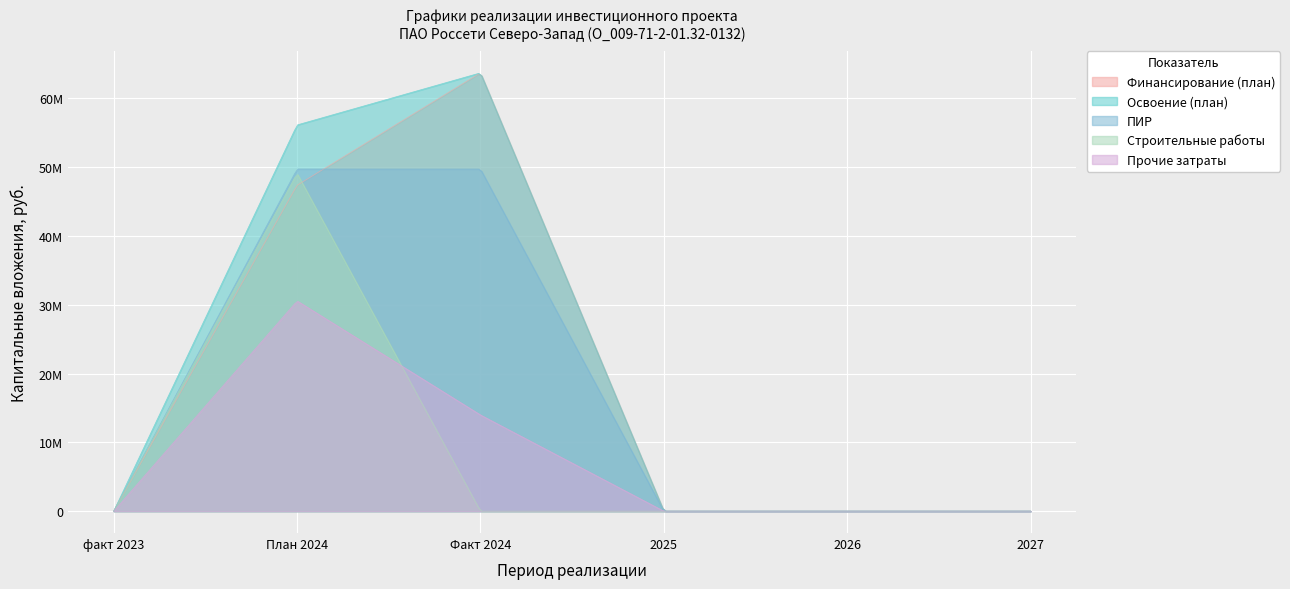

True or false: ПИР has more than 1 points higher than both neighbors.

False